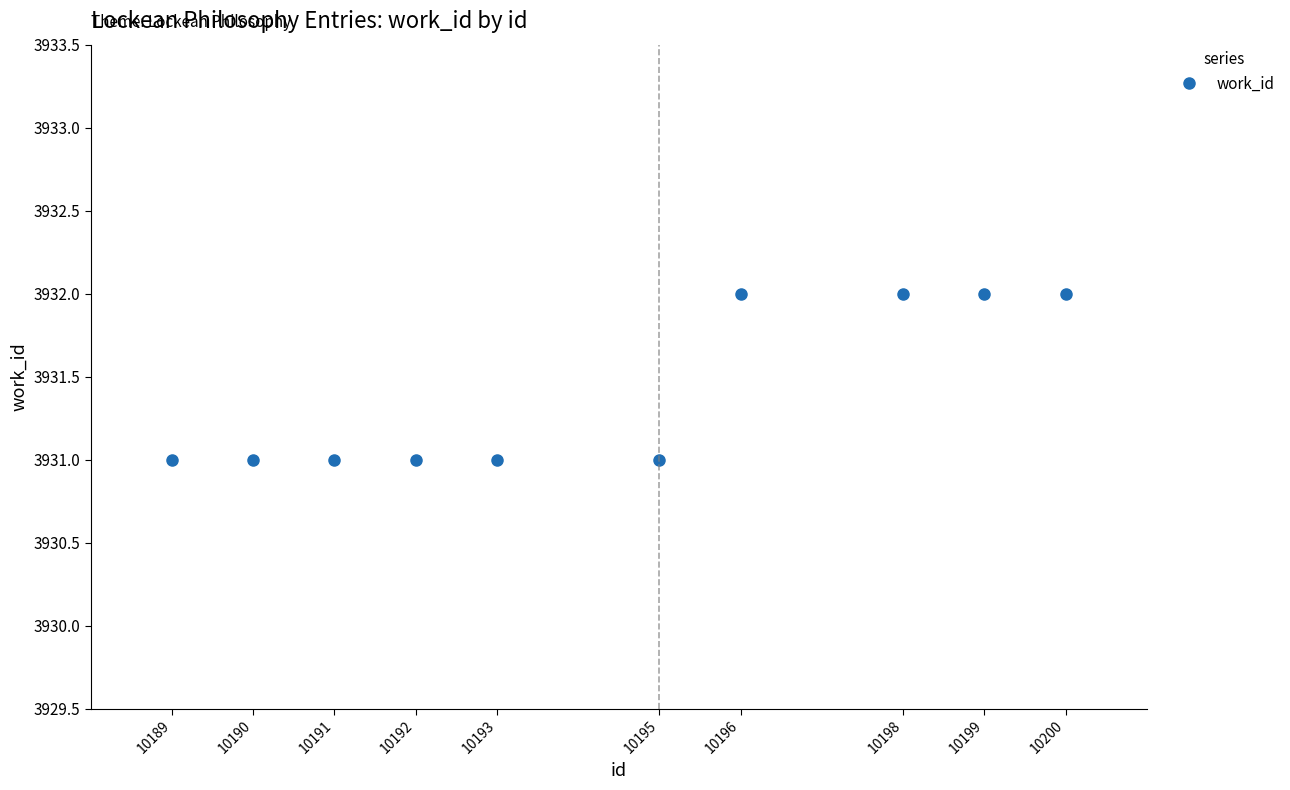

Is this an area chart (filled region under the line)?

No